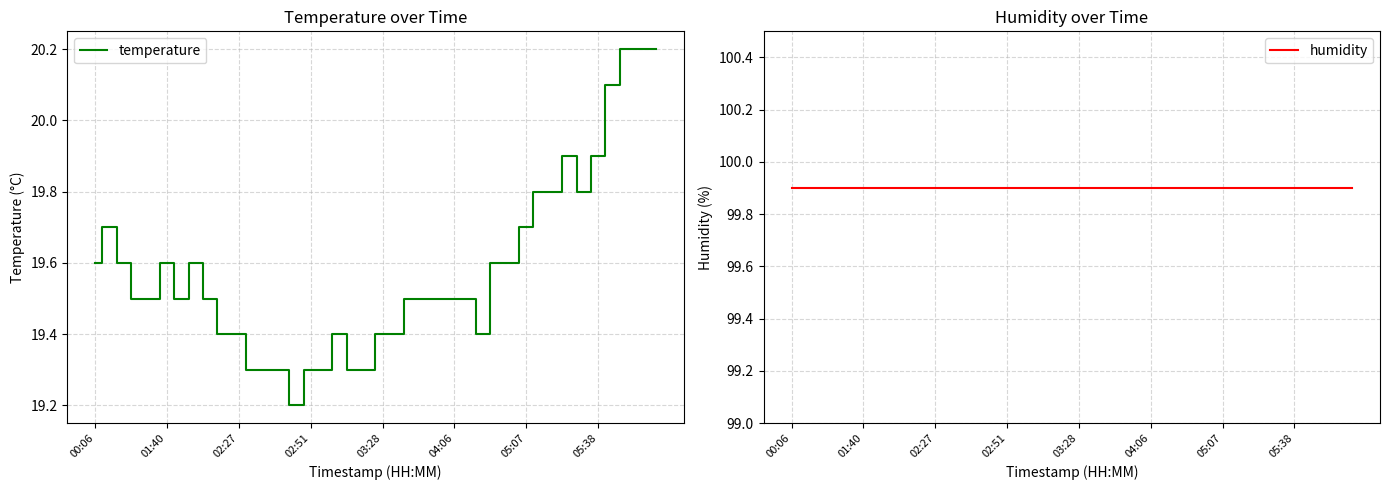

Is it true that temperature equals 26.9 at 02:51?

False